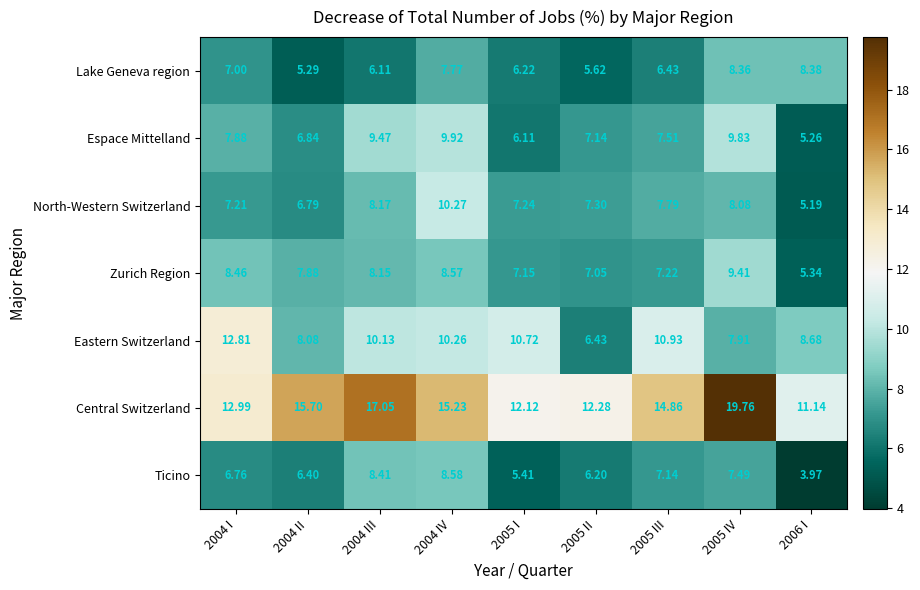

Which series has the widest spread of values?

Central Switzerland